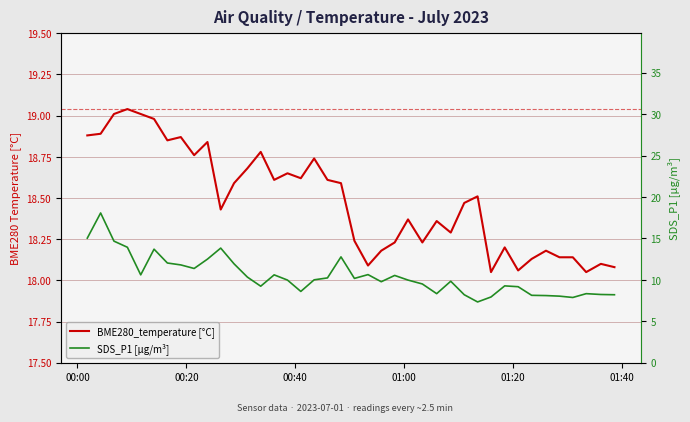

Does the chart display data point markers on the line(s)?

No